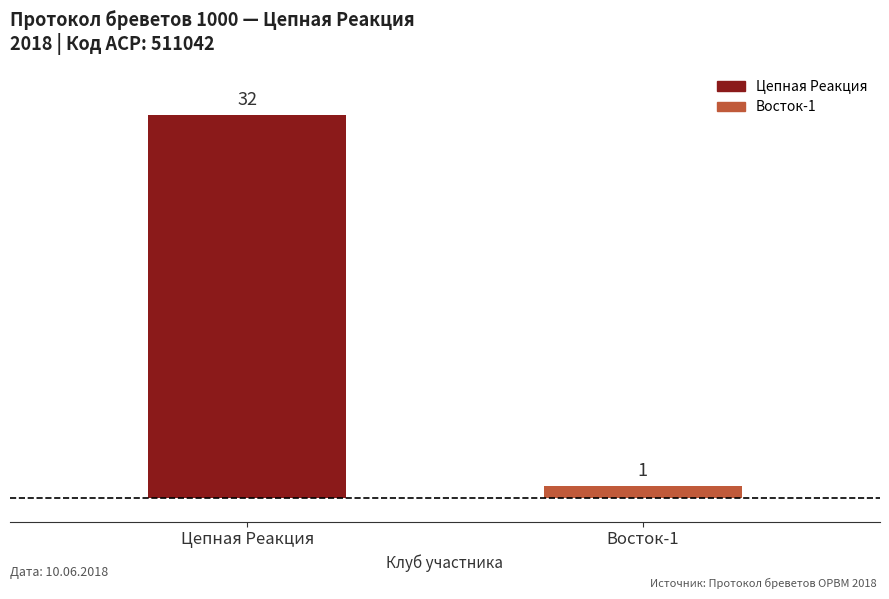

List the labels in order of value, largest first.

Цепная Реакция, Восток-1